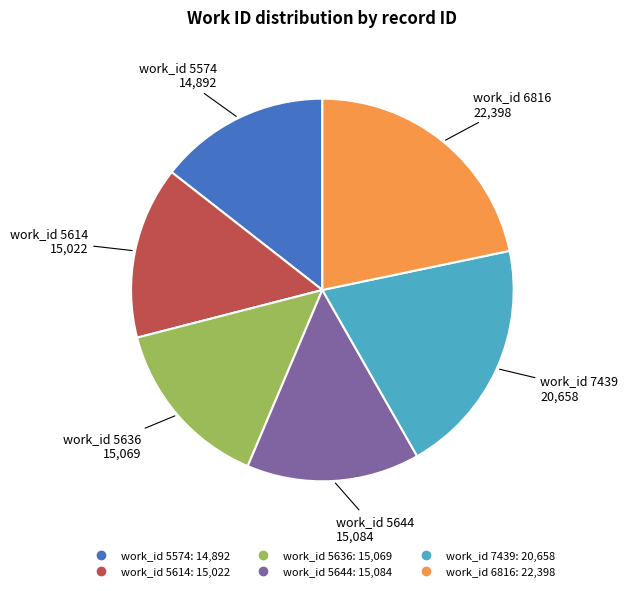

Is there a majority slice in this chart?

No